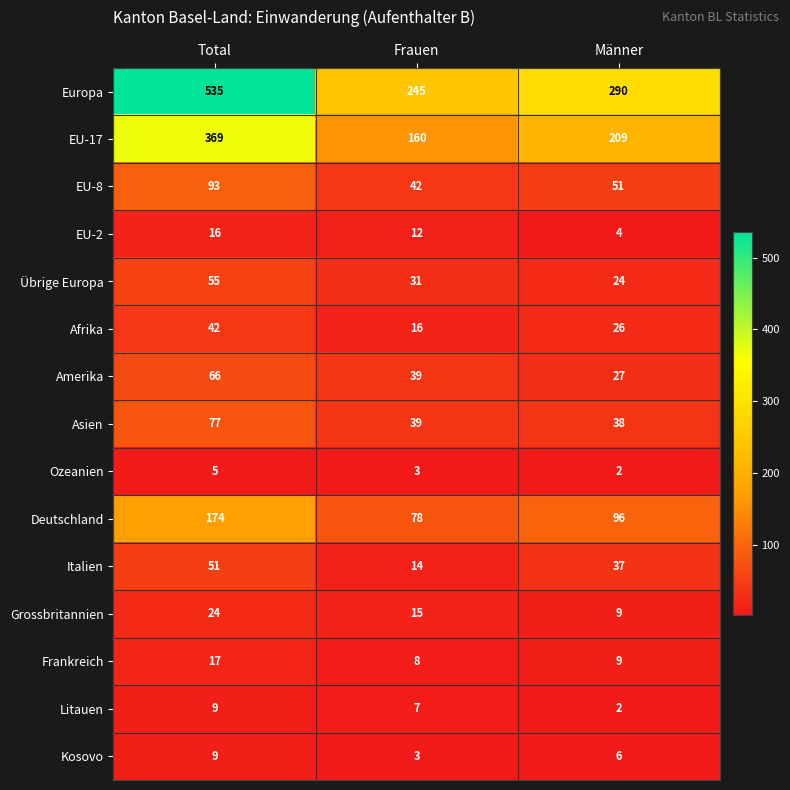

List the labels in order of Kosovo value, smallest first.

Frauen, Männer, Total